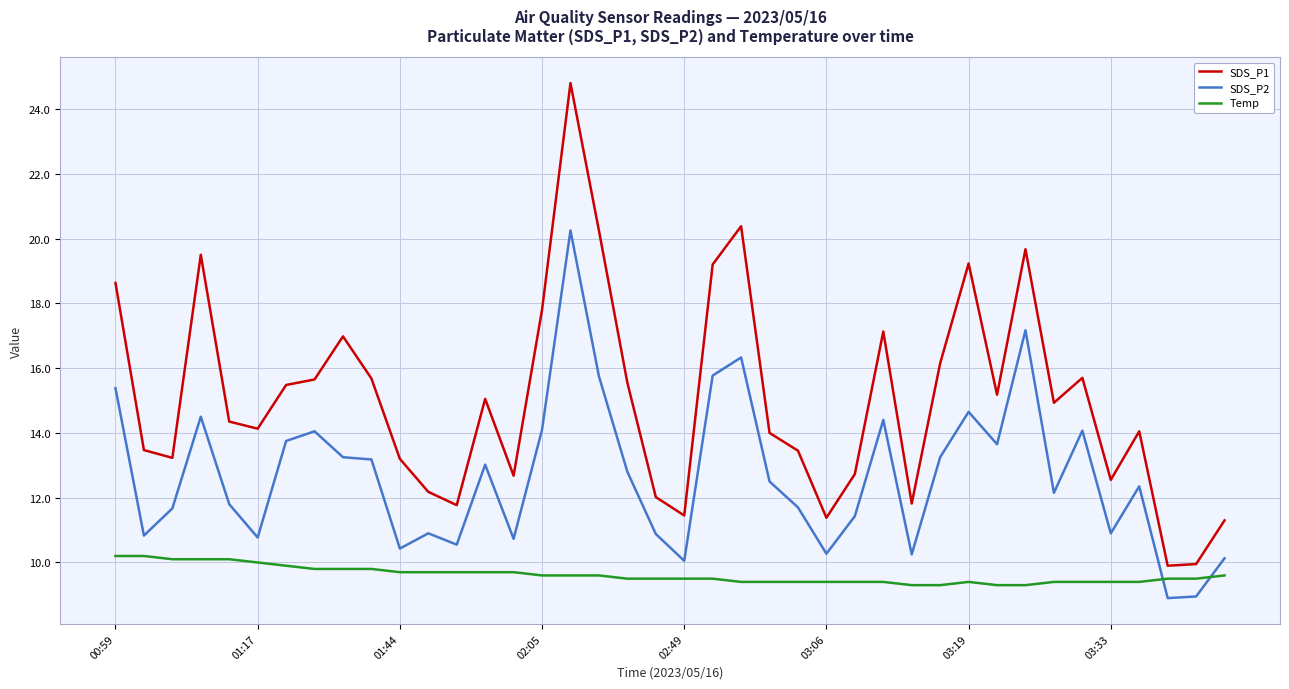

What is the highest value of the SDS_P1 series?

24.8